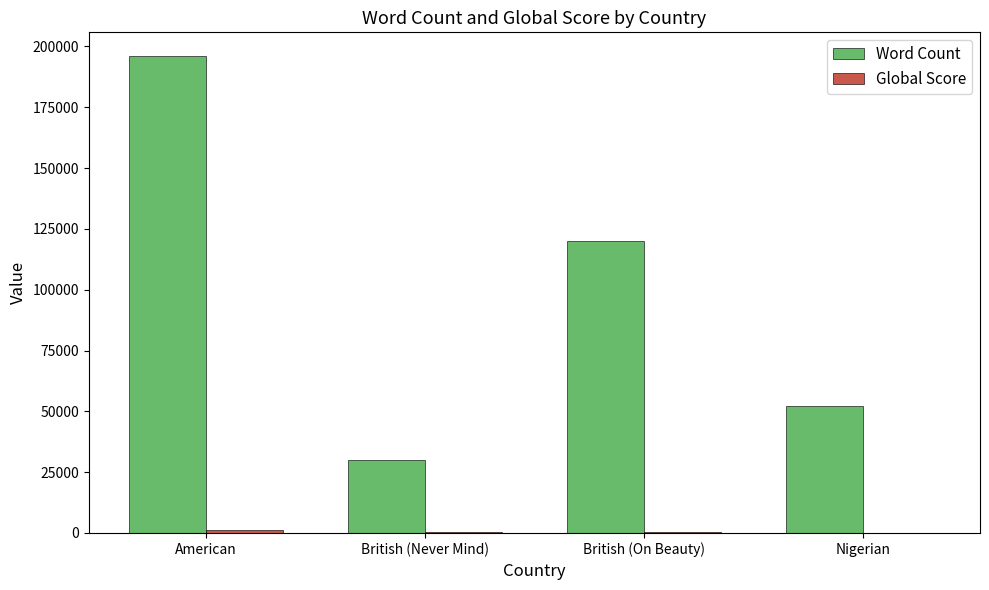

Which series has the largest total across all categories?

Word Count